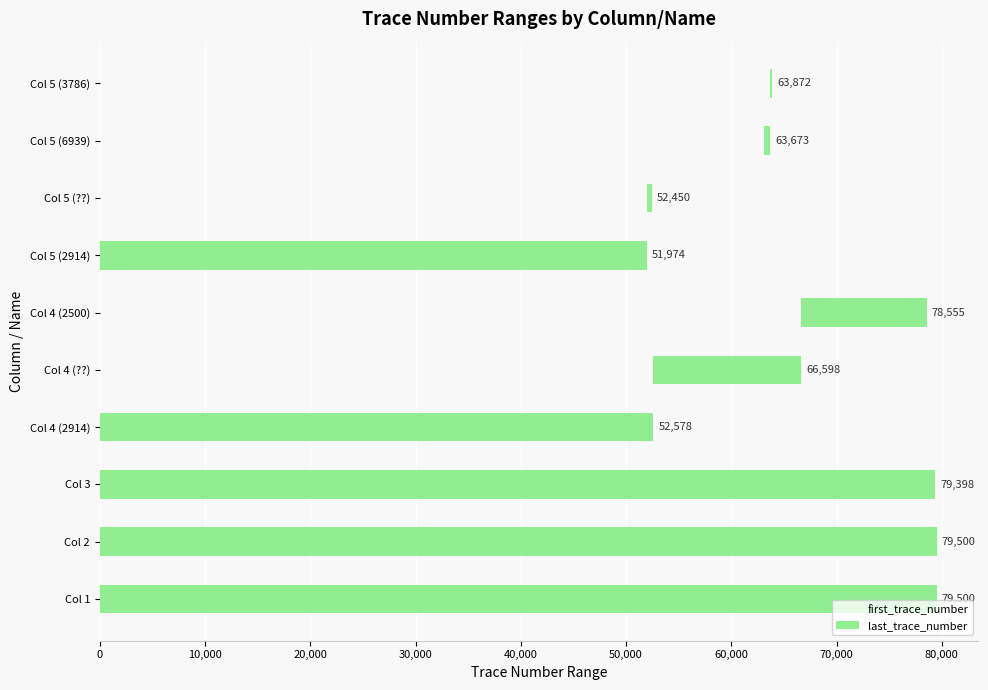

What is the total value across all series at Col 5 (2914)?

51974